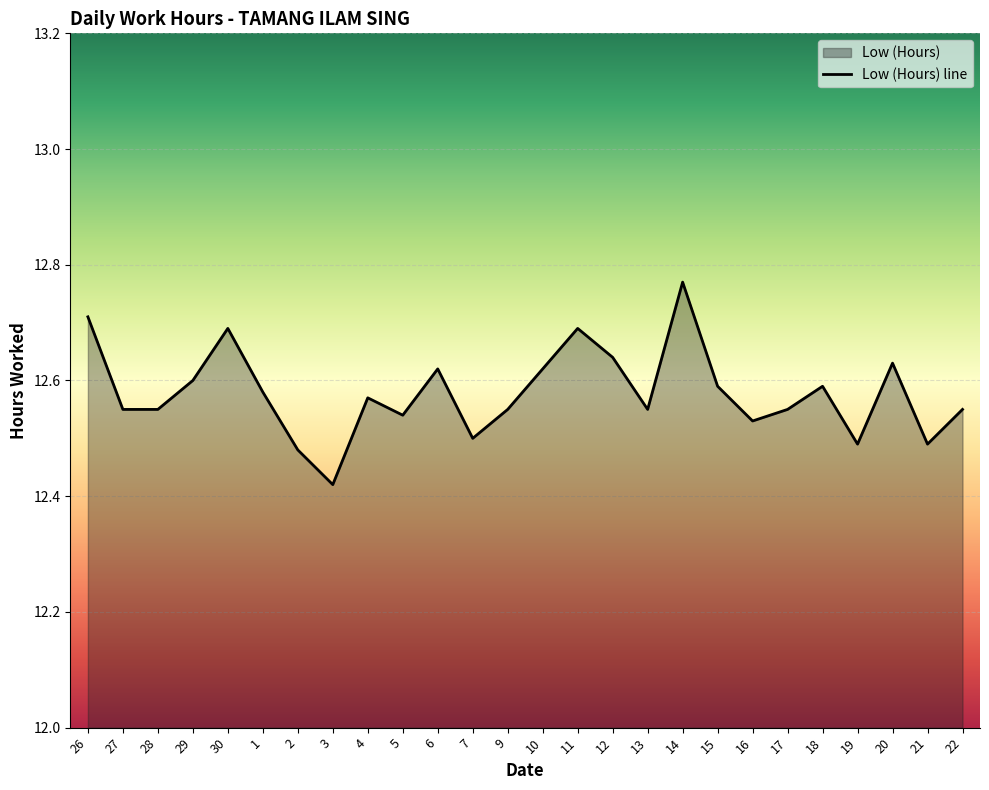

True or false: the data shows 18.9 at 5.

False